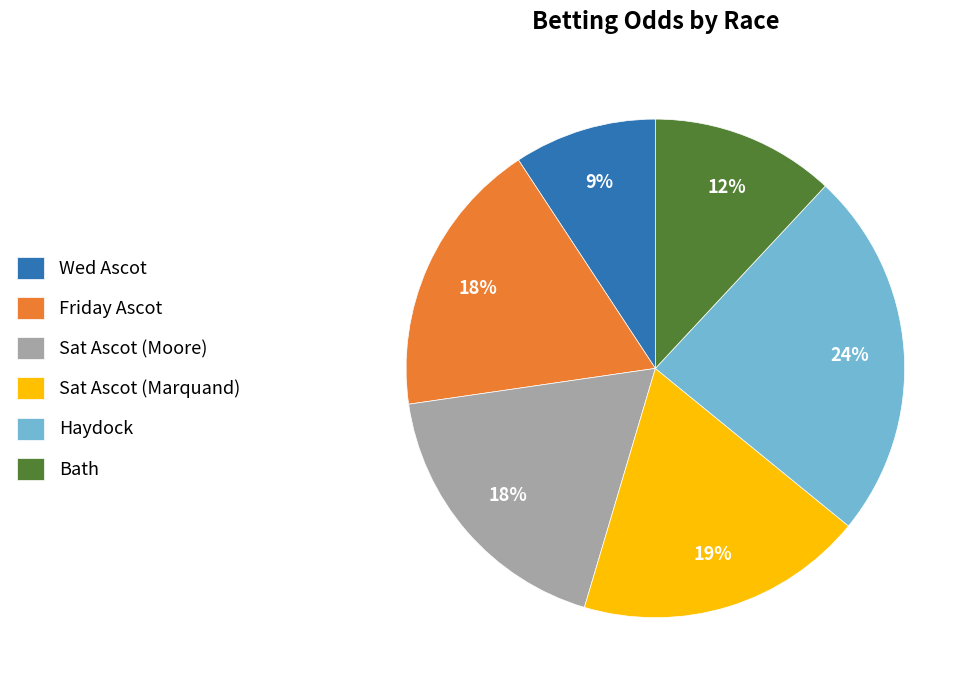

What is the largest slice in the pie chart?

Haydock